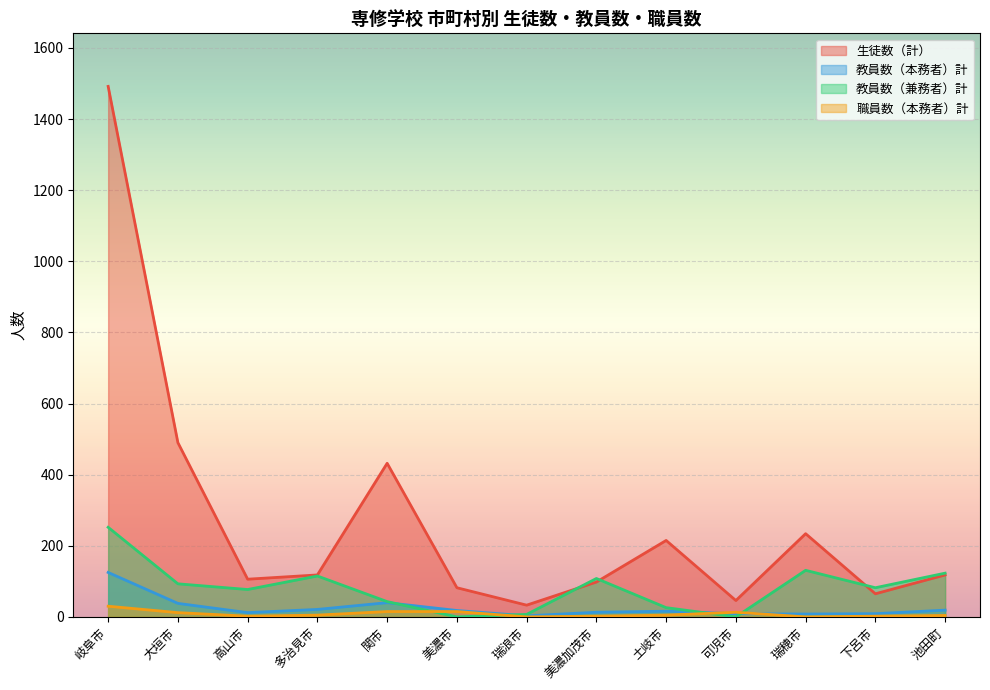

What is the difference between the 教員数（本務者）計 values at 多治見市 and 美濃加茂市?

8